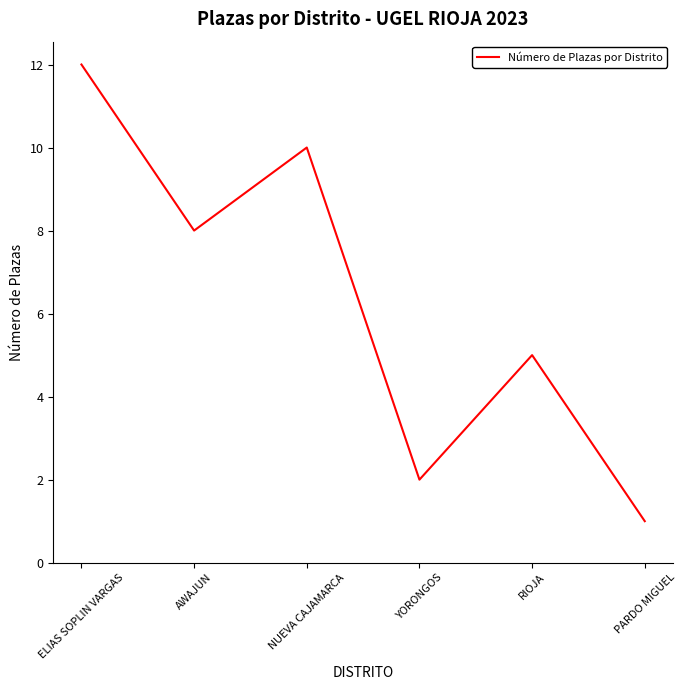

List the labels in order of value, smallest first.

PARDO MIGUEL, YORONGOS, RIOJA, AWAJUN, NUEVA CAJAMARCA, ELIAS SOPLIN VARGAS